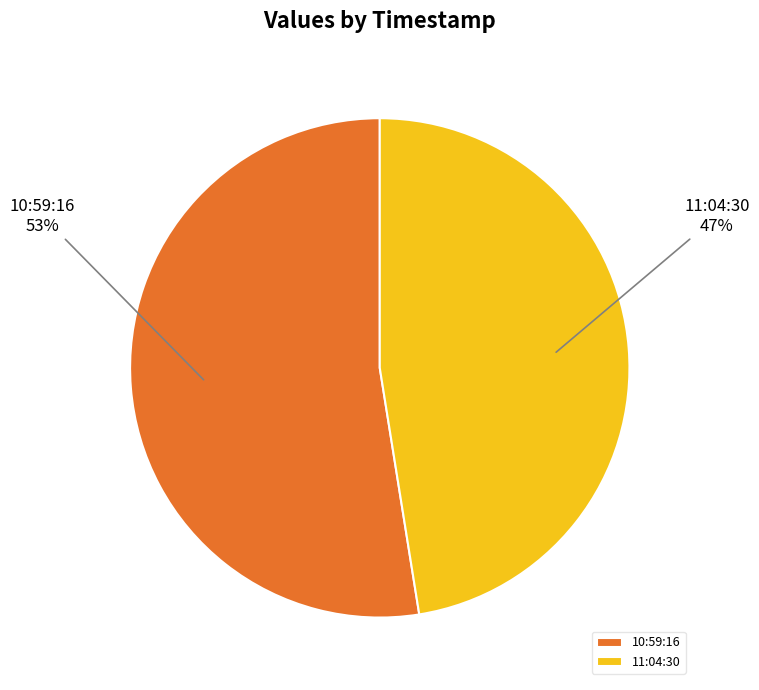

Do 10:59:16 and 11:04:30 together represent more than half of the pie?

Yes